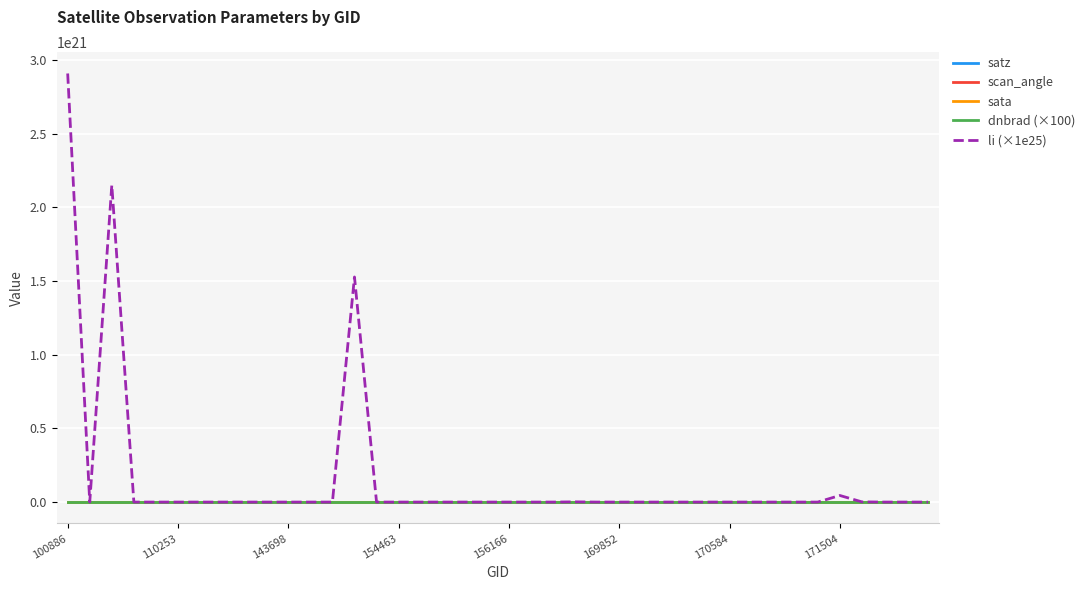

Which series has the largest total across all categories?

li (×1e25)